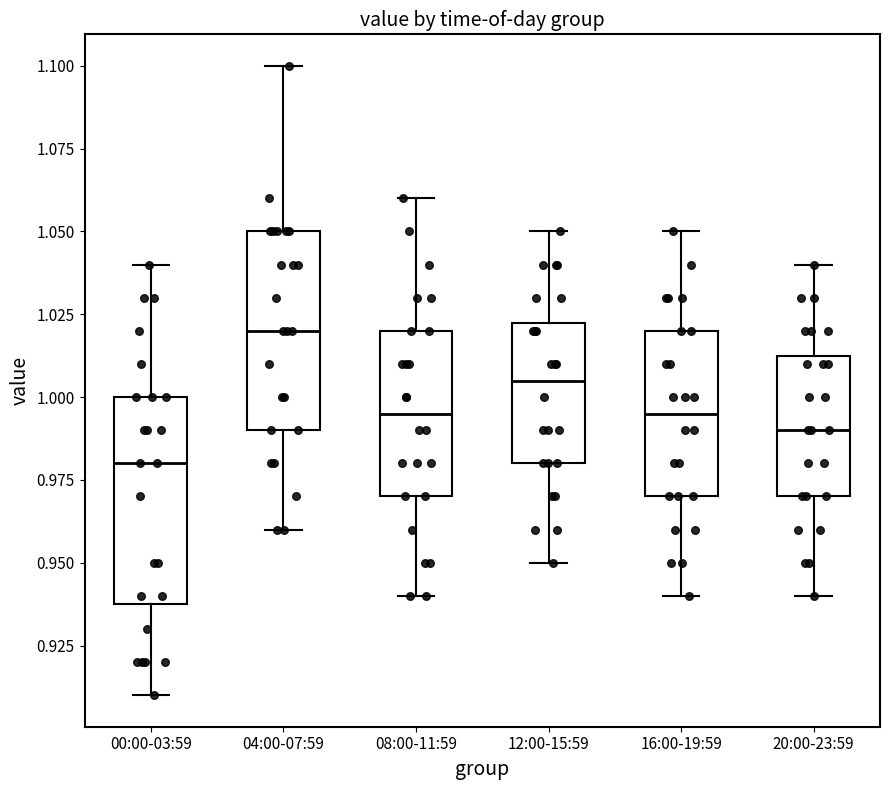

Reading left to right, transcribe this box plot: for each box, give where its median line is, the range the box spans, and where its two whiskers end, as read against the y-axis. The values are not printed on the chart, so give them approximately, as read against the axis.

00:00-03:59: median 0.980, box 0.940 to 1.000, whiskers 0.910 to 1.040
04:00-07:59: median 1.020, box 0.990 to 1.050, whiskers 0.960 to 1.100
08:00-11:59: median 0.995, box 0.970 to 1.020, whiskers 0.940 to 1.060
12:00-15:59: median 1.005, box 0.980 to 1.025, whiskers 0.950 to 1.050
16:00-19:59: median 0.995, box 0.970 to 1.020, whiskers 0.940 to 1.050
20:00-23:59: median 0.990, box 0.970 to 1.015, whiskers 0.940 to 1.040